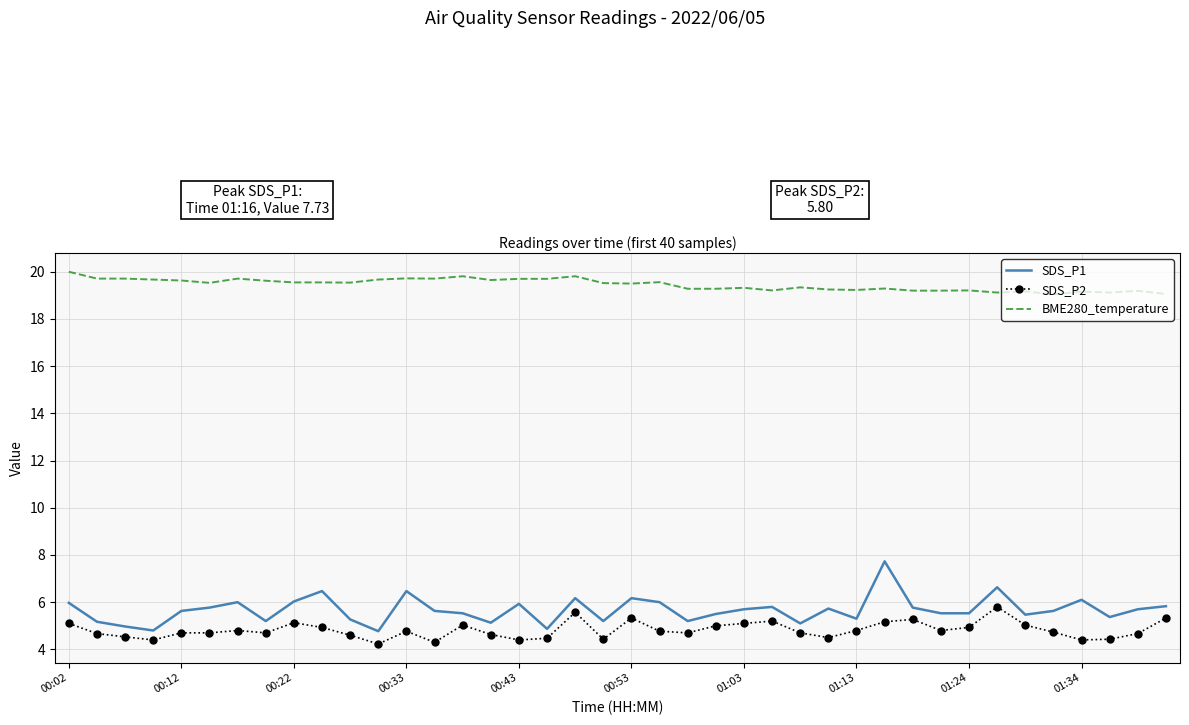

List the series in order of their peak value, highest first.

BME280_temperature, SDS_P1, SDS_P2